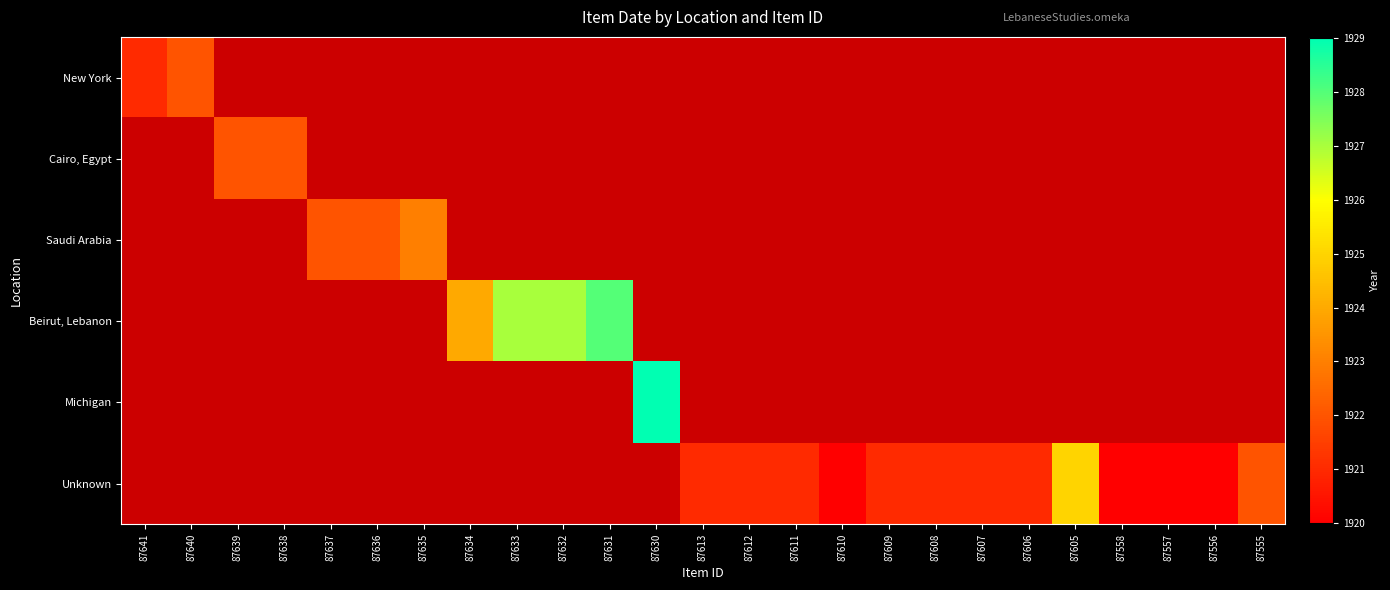

How many positive values does the Saudi Arabia series have?

3